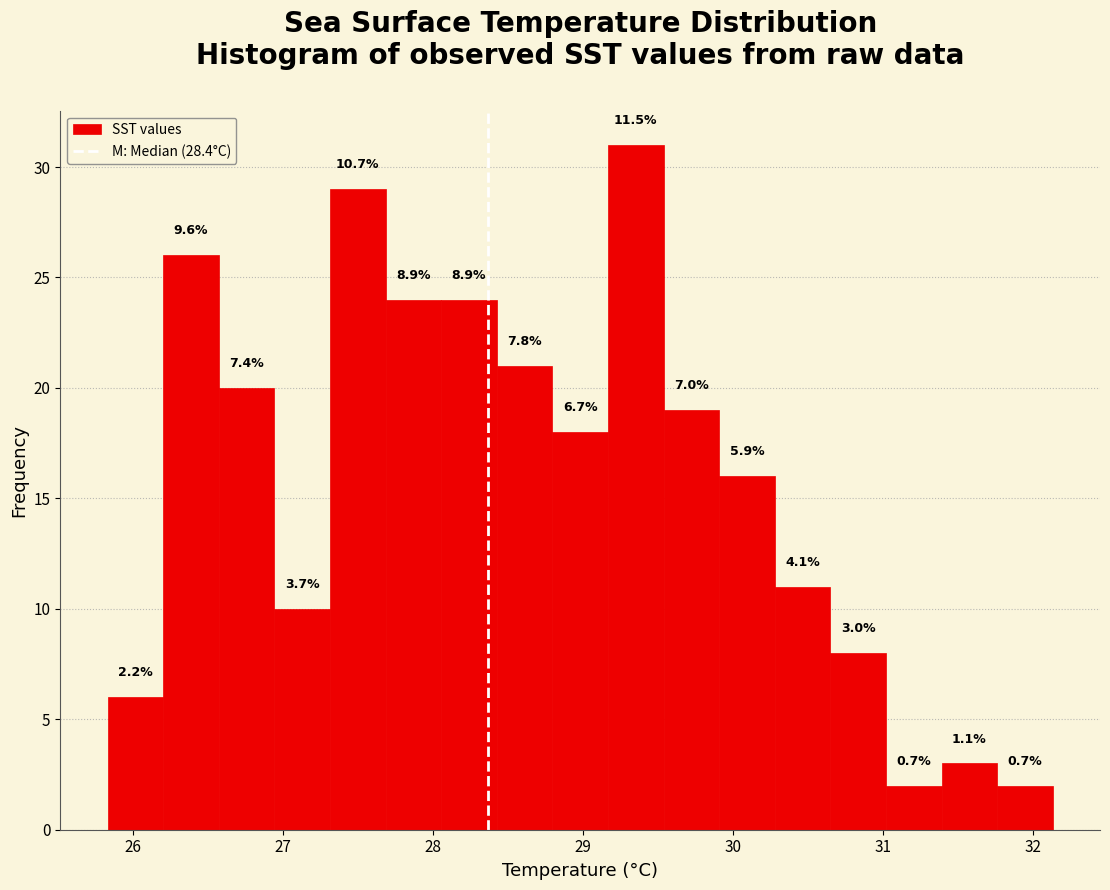

Around what value on the x-axis is the tallest bar? Give the approximate position of its centre, as read against the axis.

29.4